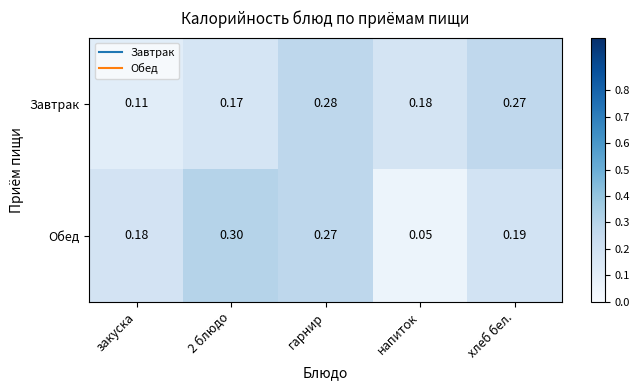

Rank the series by their maximum value, from lowest to highest.

Завтрак, Обед